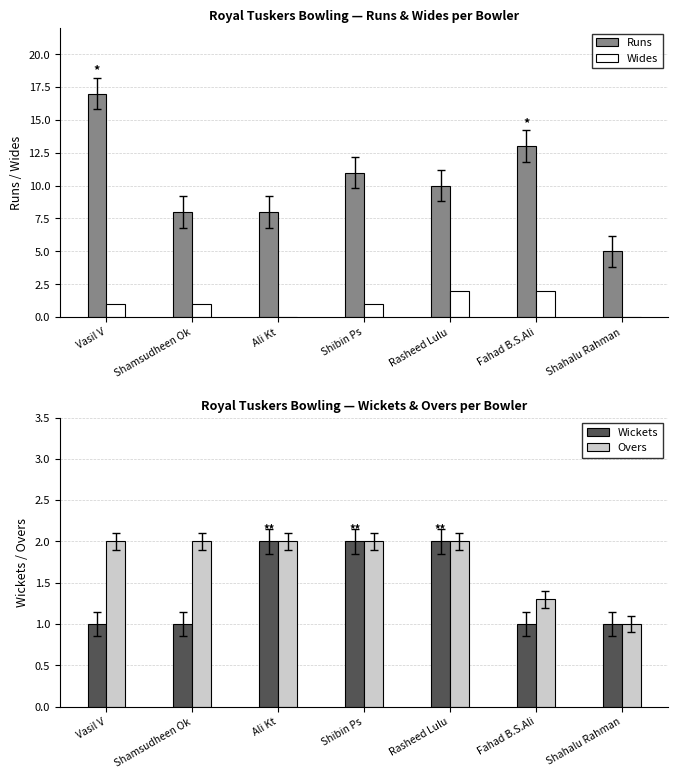

What is the spread (max minus min) of values at Ali Kt?

8.0